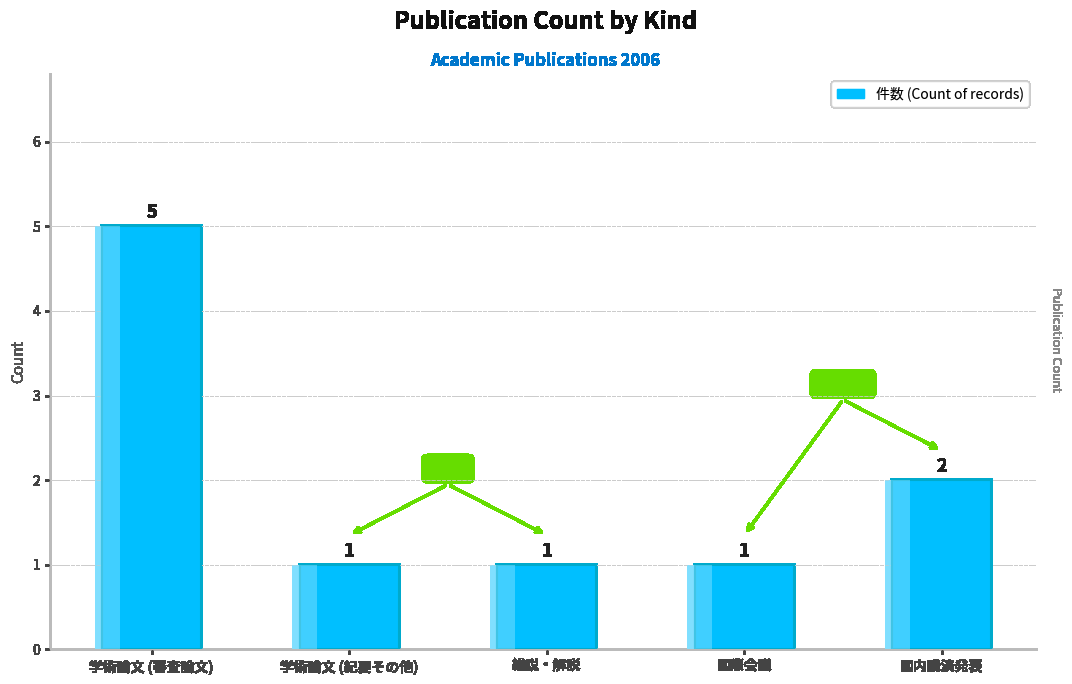

Does the chart contain any negative values?

No